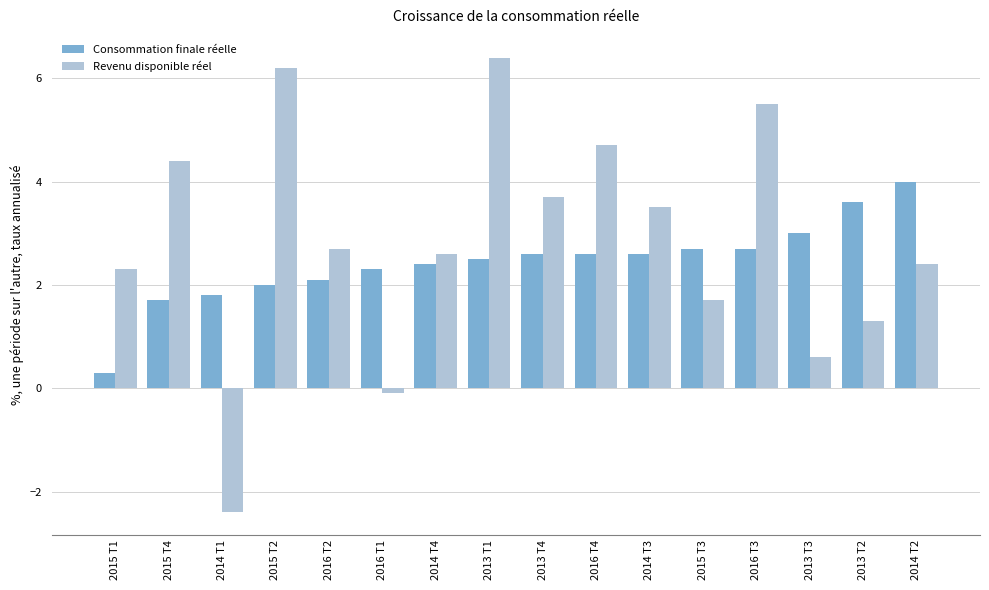

Between 2016 T2 and 2013 T3, which series saw the biggest shift?

Revenu disponible réel